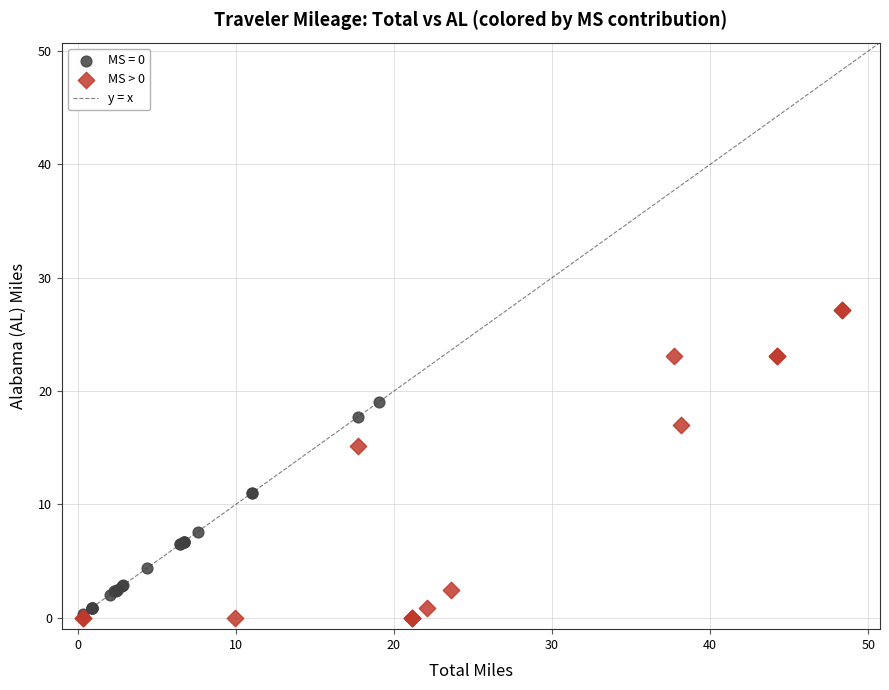

Which series has the widest spread of Y values?

MS > 0